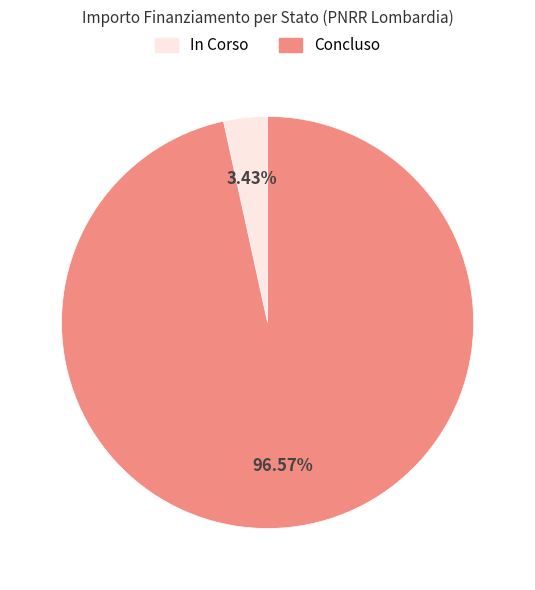

Between In Corso and Concluso, which is larger?

Concluso